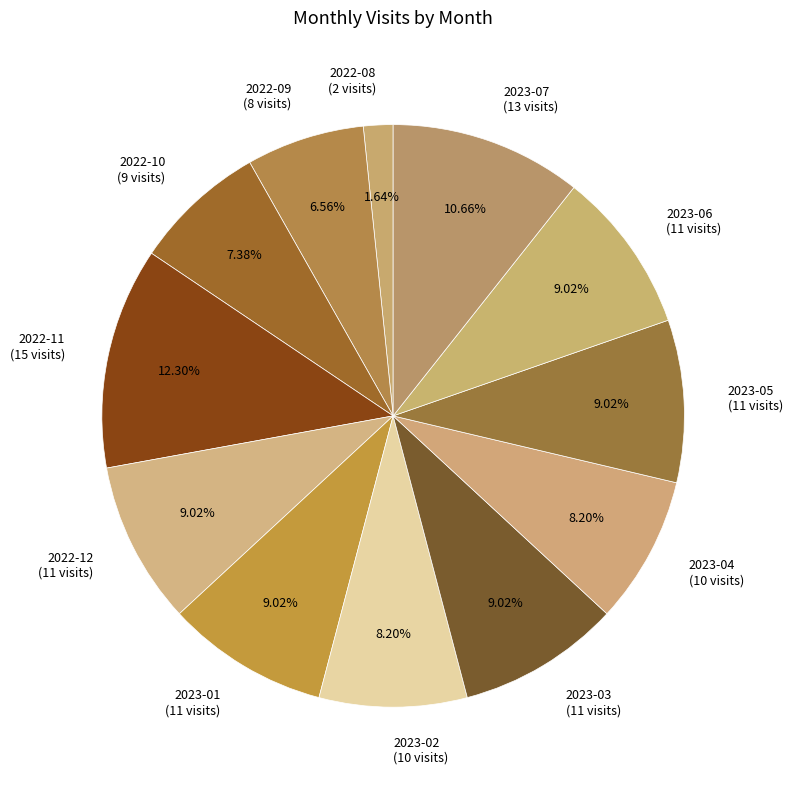

To the nearest percent, what percentage of the pie is 2023-06?

9%